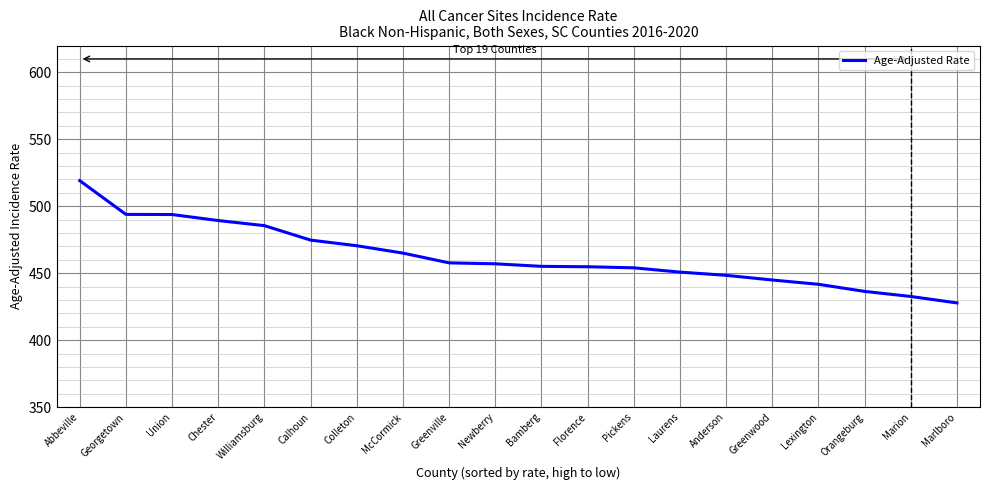

Which label corresponds to the smallest value in the chart?

Marlboro